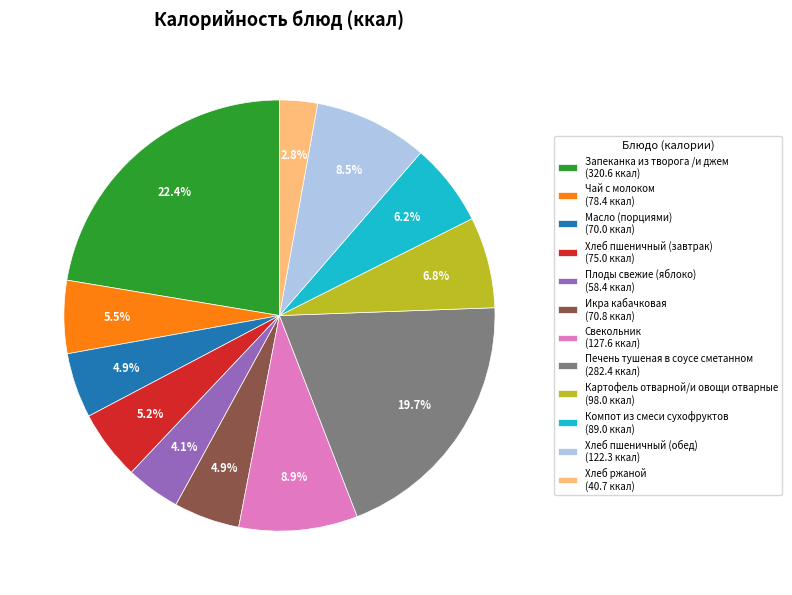

Does Компот из смеси сухофруктов account for over 50% of the chart?

No